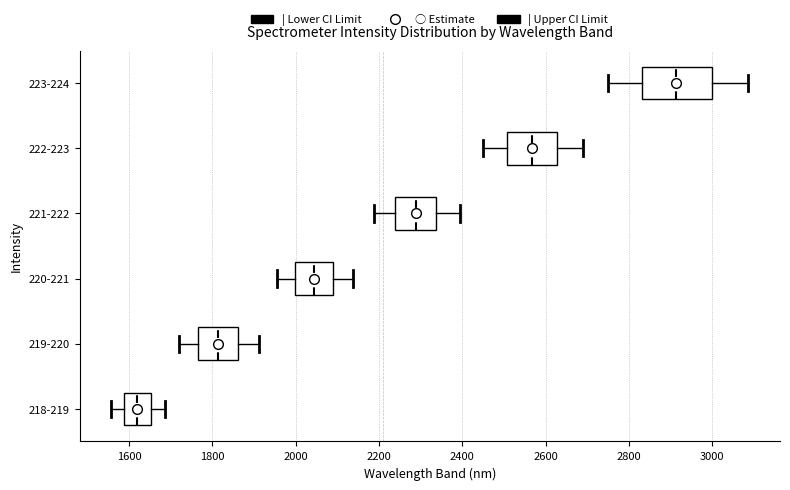

Which box has the furthest to the left median line?

218-219